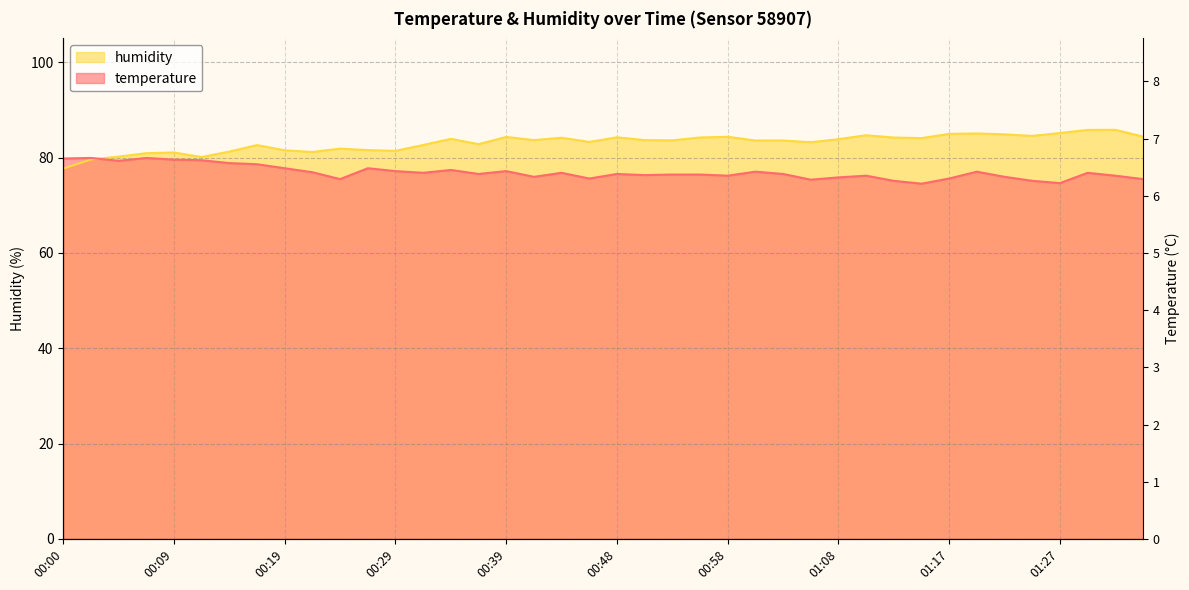

Where do temperature and humidity first cross each other?

00:02 and 00:05